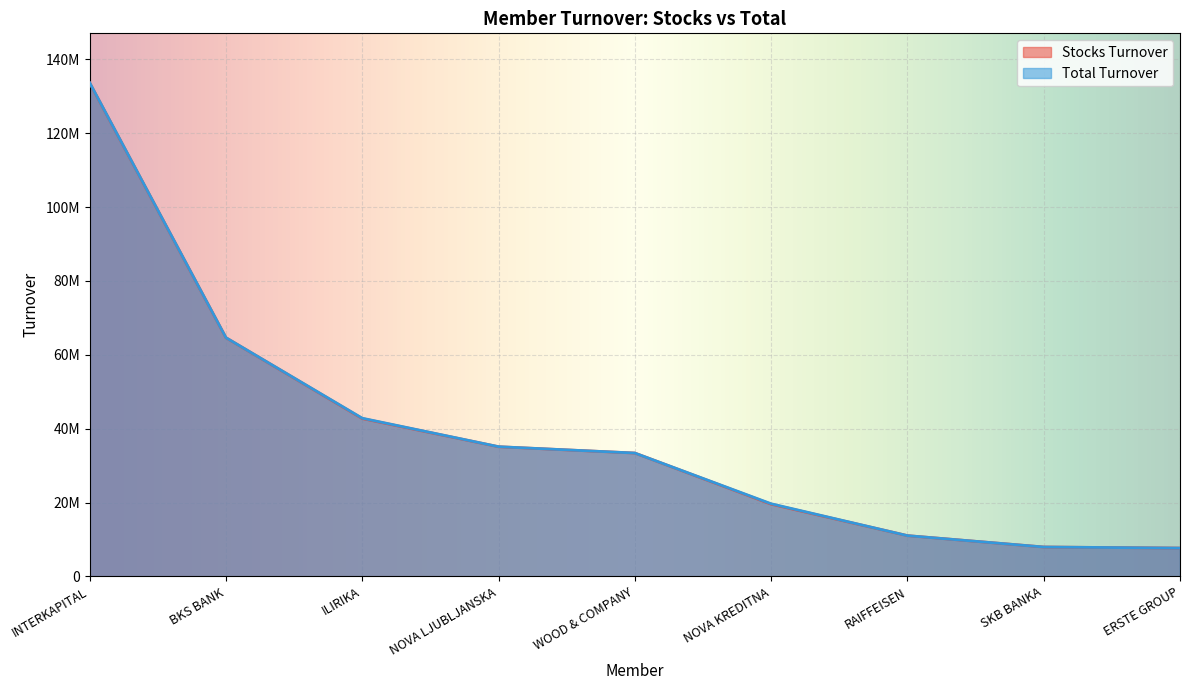

True or false: Total Turnover and Stocks Turnover cross at least once.

False